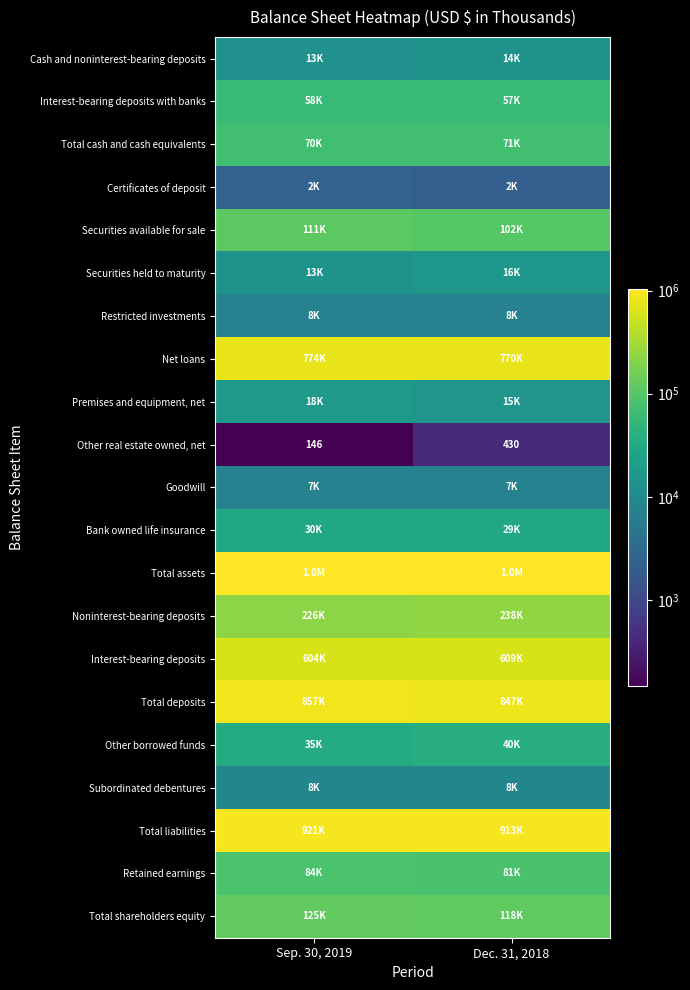

Is it true that Other real estate owned, net equals 146 at Sep. 30, 2019?

True